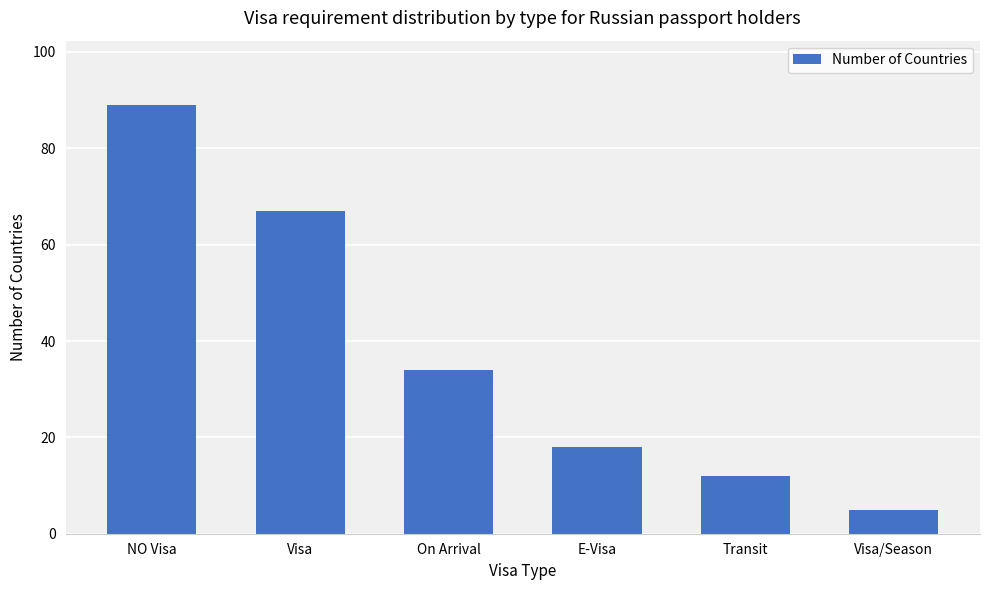

Where is the data nearest to the value 47?

On Arrival